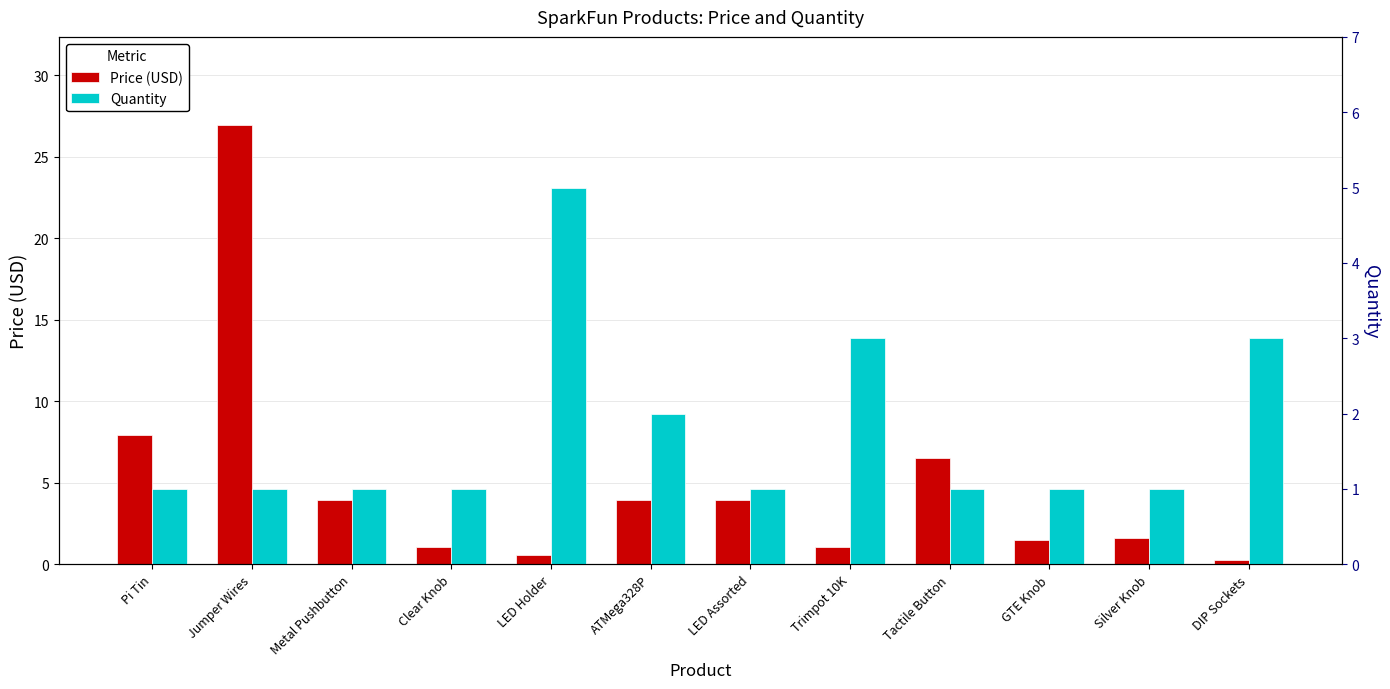

Count the number of data series in this chart.

2